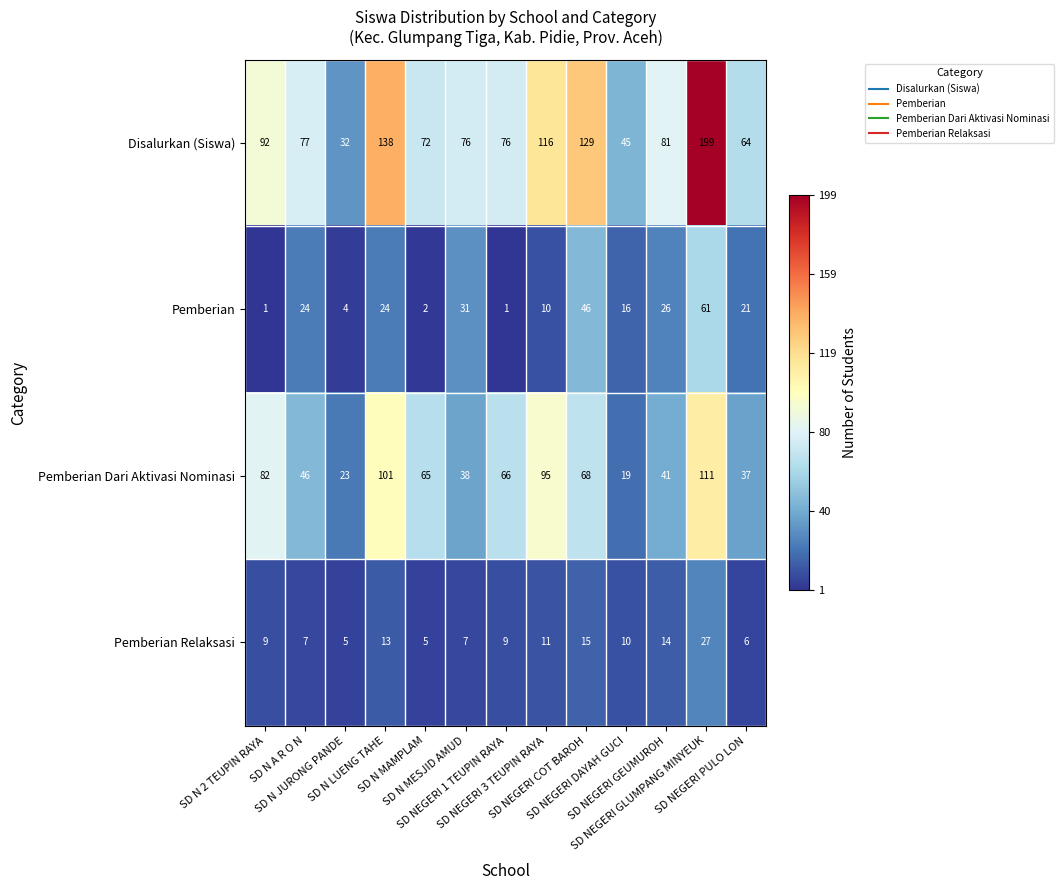

At which category is the sum across all series the highest?

SD NEGERI GLUMPANG MINYEUK